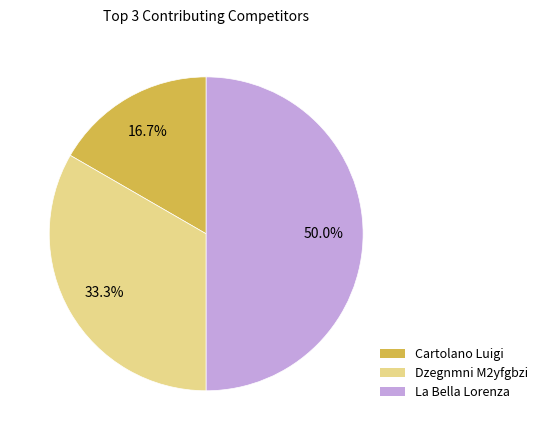

Does Dzegnmni M2yfgbzi account for over 50% of the chart?

No